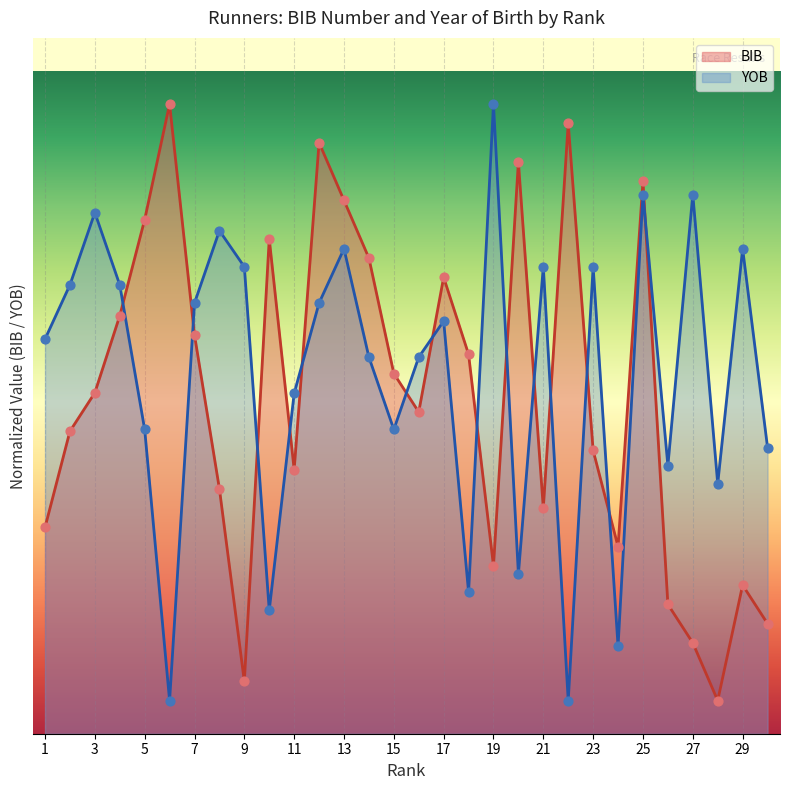

What is the total value across all series at 12?

308.4